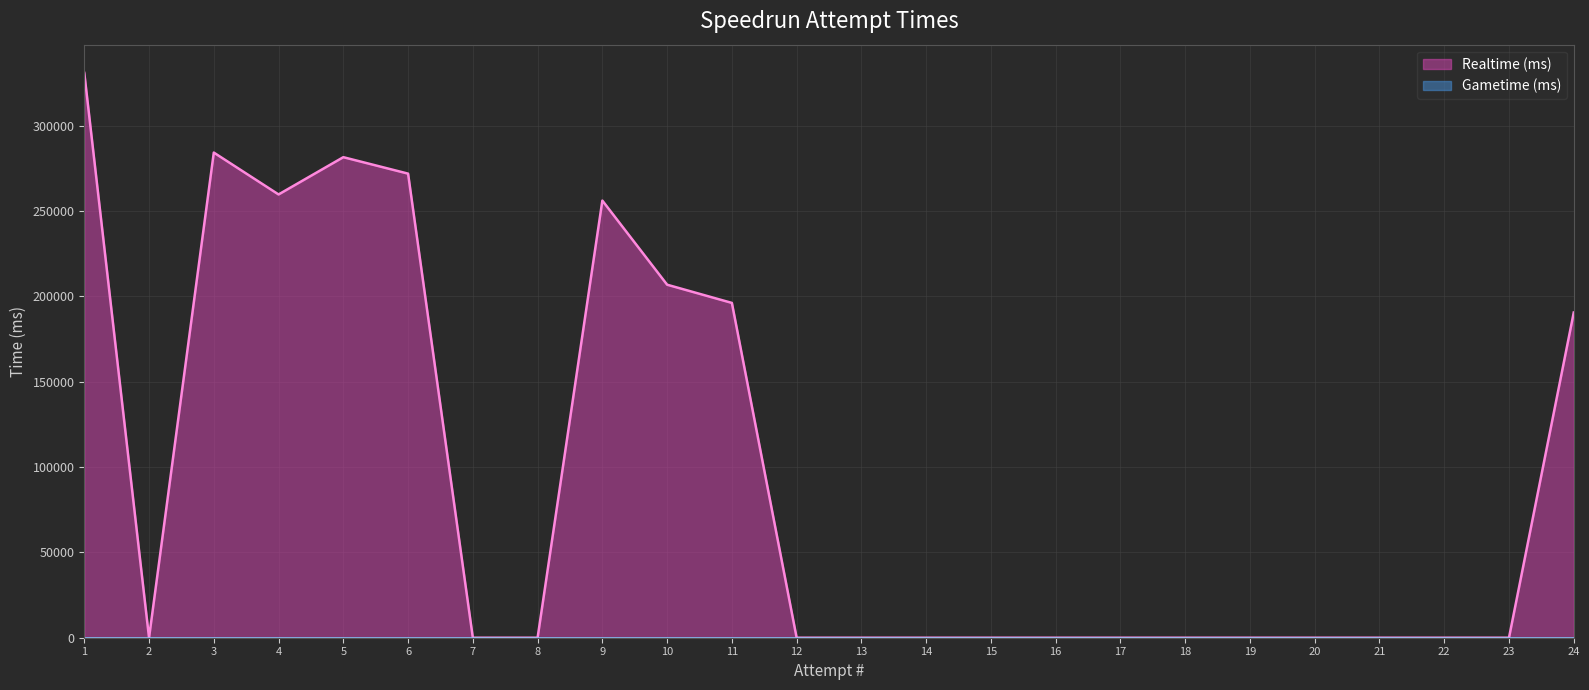

What is the difference between the second highest and minimum values?

284150